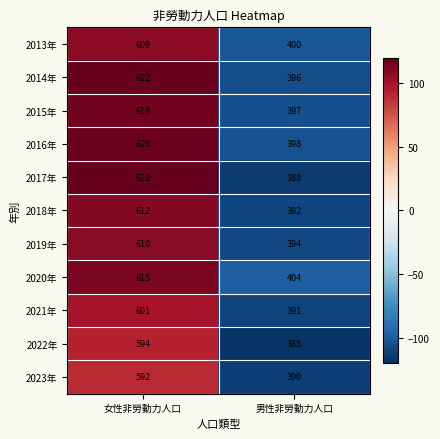

What is the sum of the 2020年 values at 女性非勞動力人口 and 男性非勞動力人口?

1019